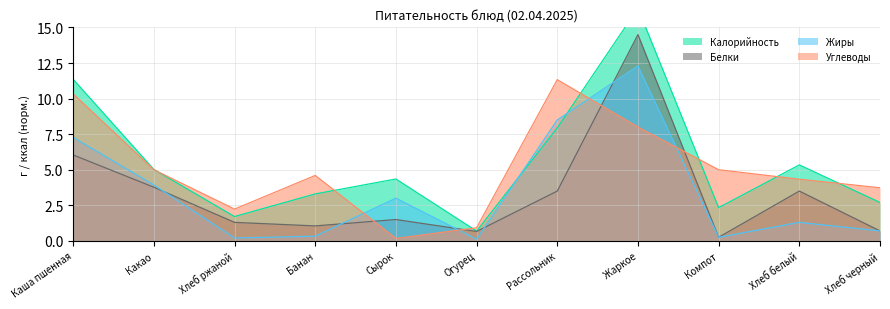

Reading left to right, list all the values displayed in this chart.

Калорийность: Каша пшенная=11.4	Какао=5.0	Хлеб ржаной=1.7	Банан=3.3	Сырок=4.4	Огурец=0.7	Рассольник=7.9	Жаркое=16.4	Компот=2.3	Хлеб белый=5.3	Хлеб черный=2.7
Белки: Каша пшенная=6.0	Какао=3.8	Хлеб ржаной=1.3	Банан=1.1	Сырок=1.5	Огурец=0.7	Рассольник=3.5	Жаркое=14.5	Компот=0.2	Хлеб белый=3.5	Хлеб черный=0.7
Жиры: Каша пшенная=7.3	Какао=3.9	Хлеб ржаной=0.2	Банан=0.3	Сырок=3.0	Огурец=0.1	Рассольник=8.5	Жаркое=12.3	Компот=0.2	Хлеб белый=1.3	Хлеб черный=0.7
Углеводы: Каша пшенная=10.3	Какао=5.0	Хлеб ржаной=2.2	Банан=4.6	Сырок=0.2	Огурец=0.9	Рассольник=11.3	Жаркое=8.0	Компот=5.0	Хлеб белый=4.3	Хлеб черный=3.7